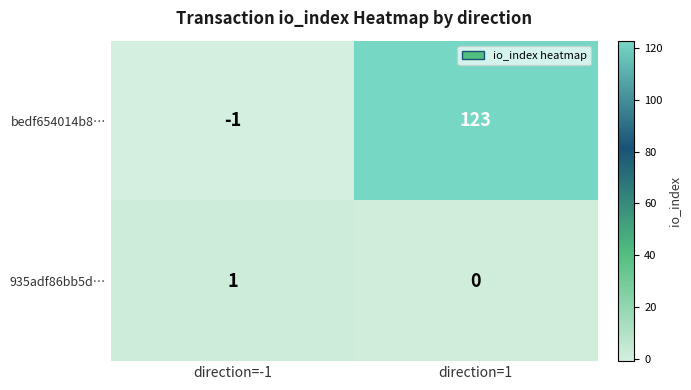

At which category is the sum across all series the highest?

direction=1